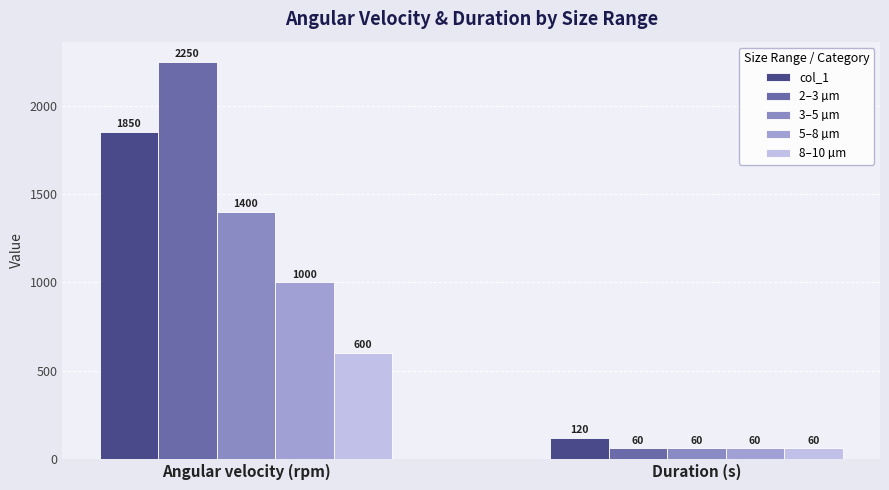

What is the label of the 1st bar from the right?

Duration (s)